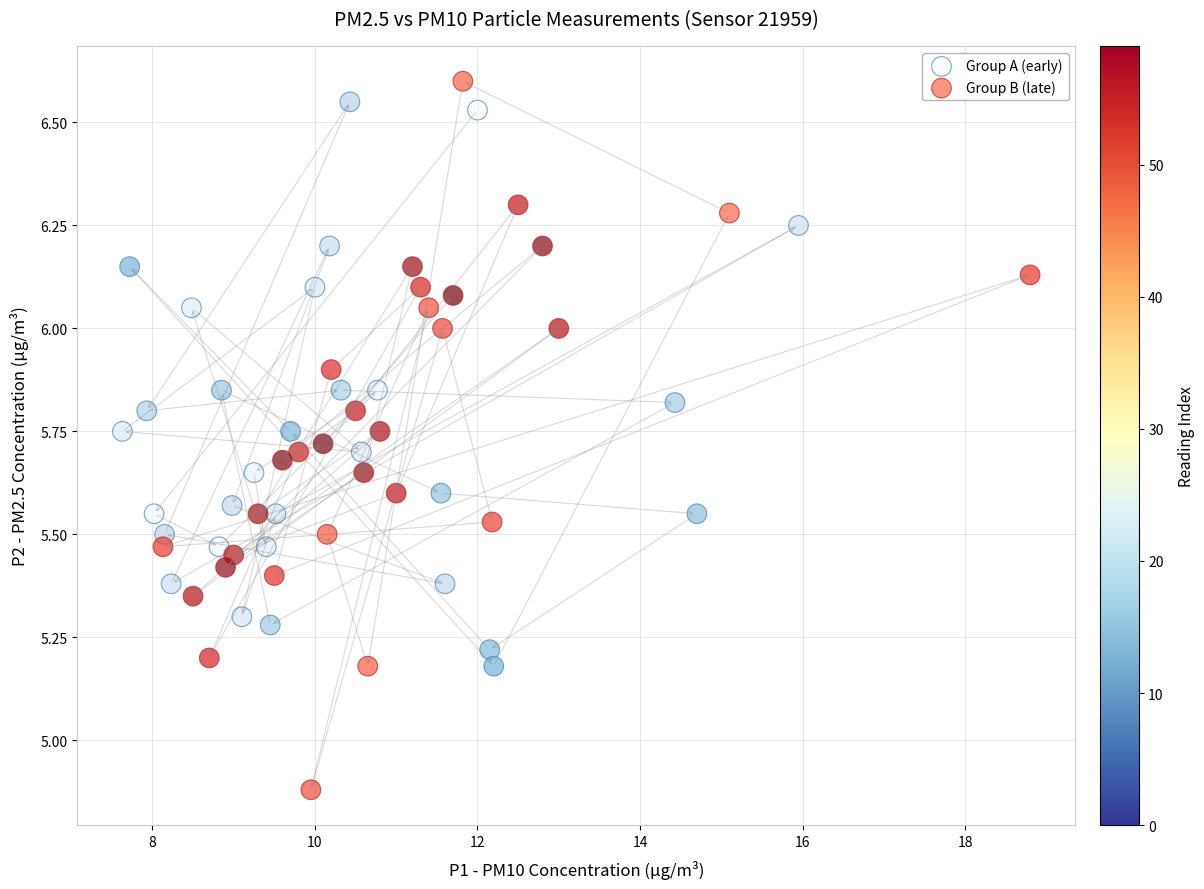

Which series has the largest Y range (max minus min)?

Group B (late)